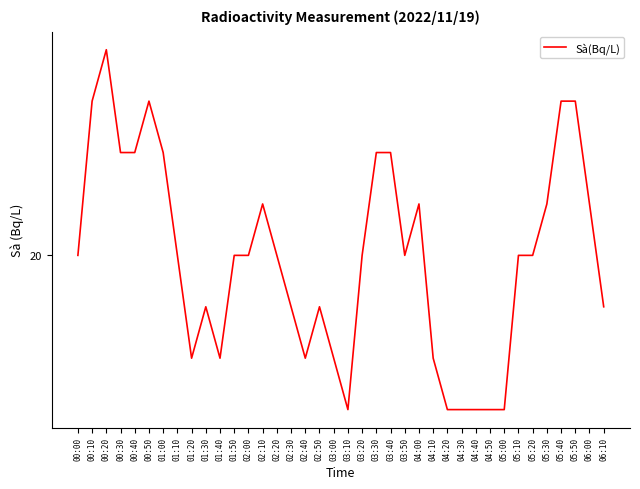

Does the chart have visible grid lines?

No